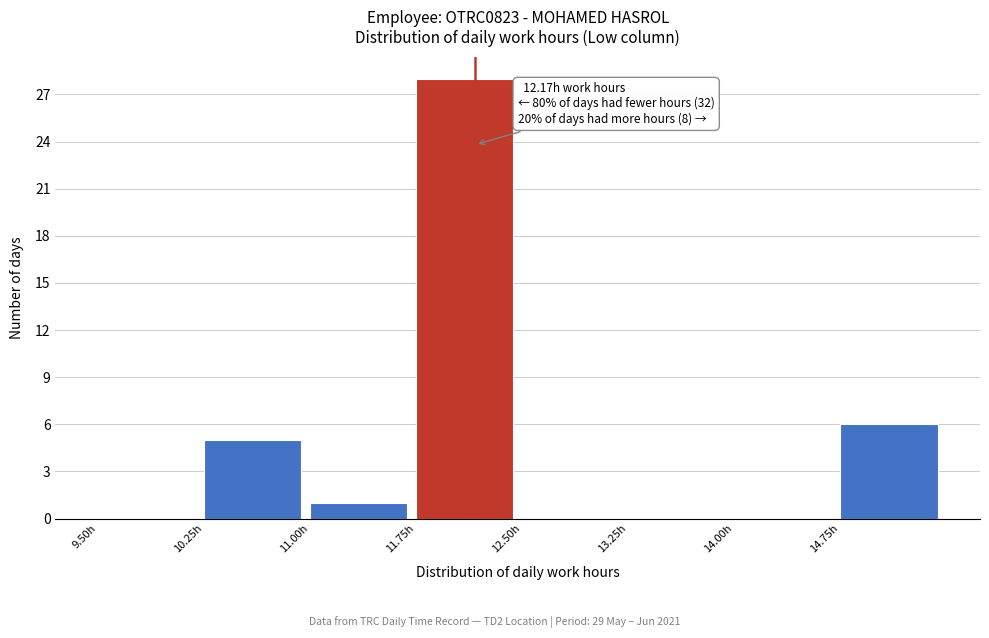

Which range on the x-axis has the tallest bar?

11.75 to 12.50